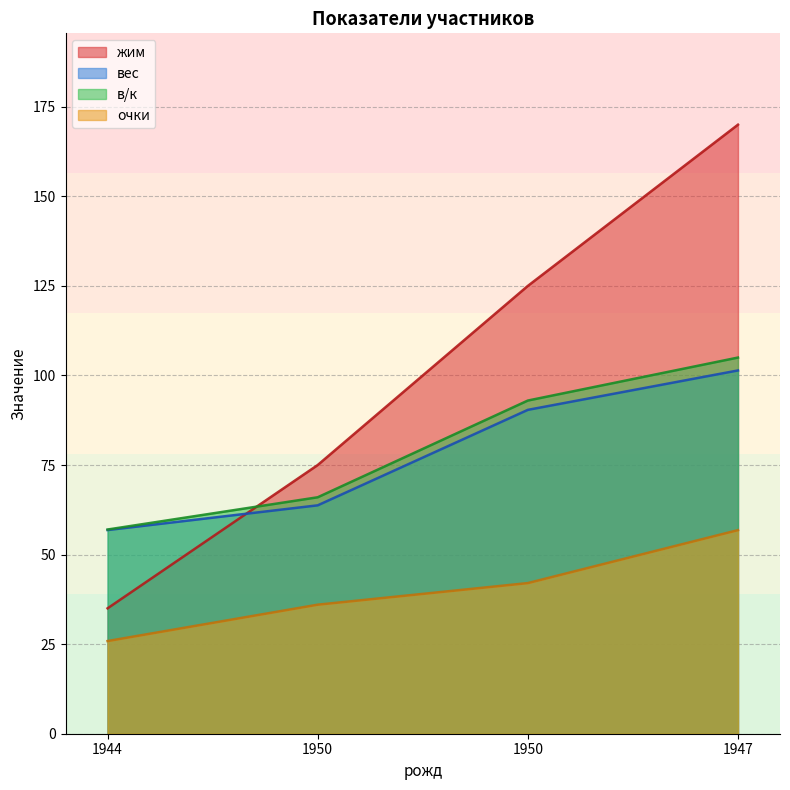

What value does the вес series have at 1944?

56.9